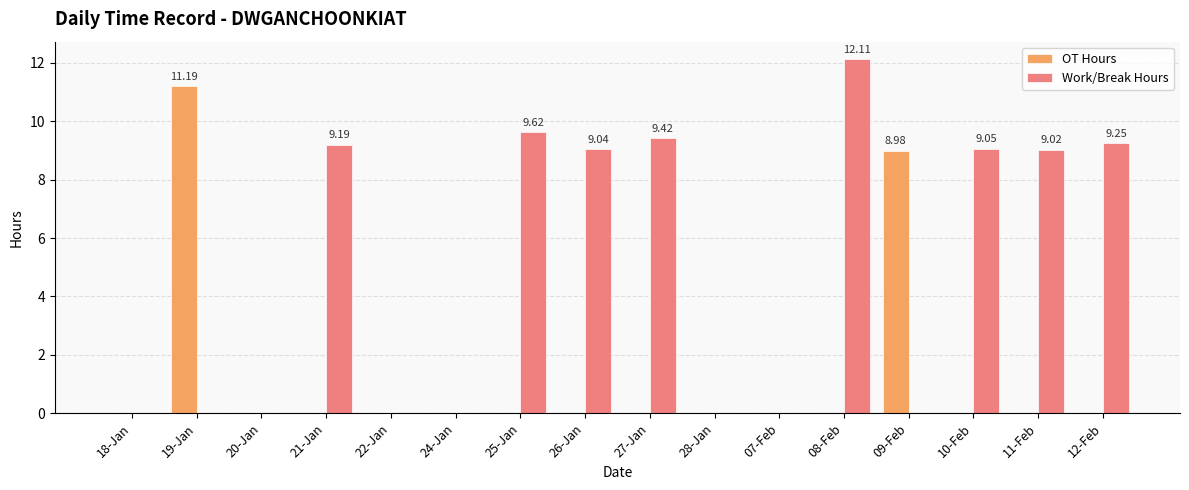

What is the sum of all OT Hours values?

20.2